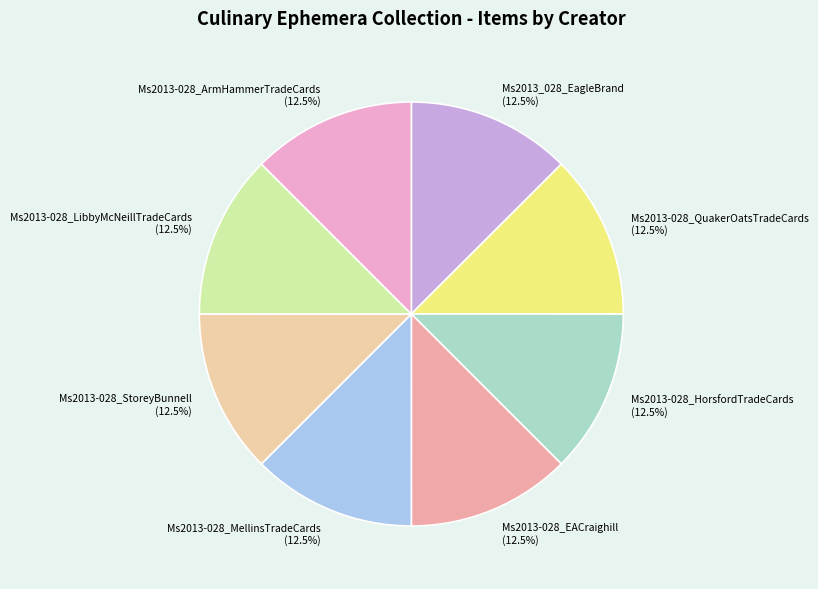

Is there any slice that represents more than half of the pie?

No